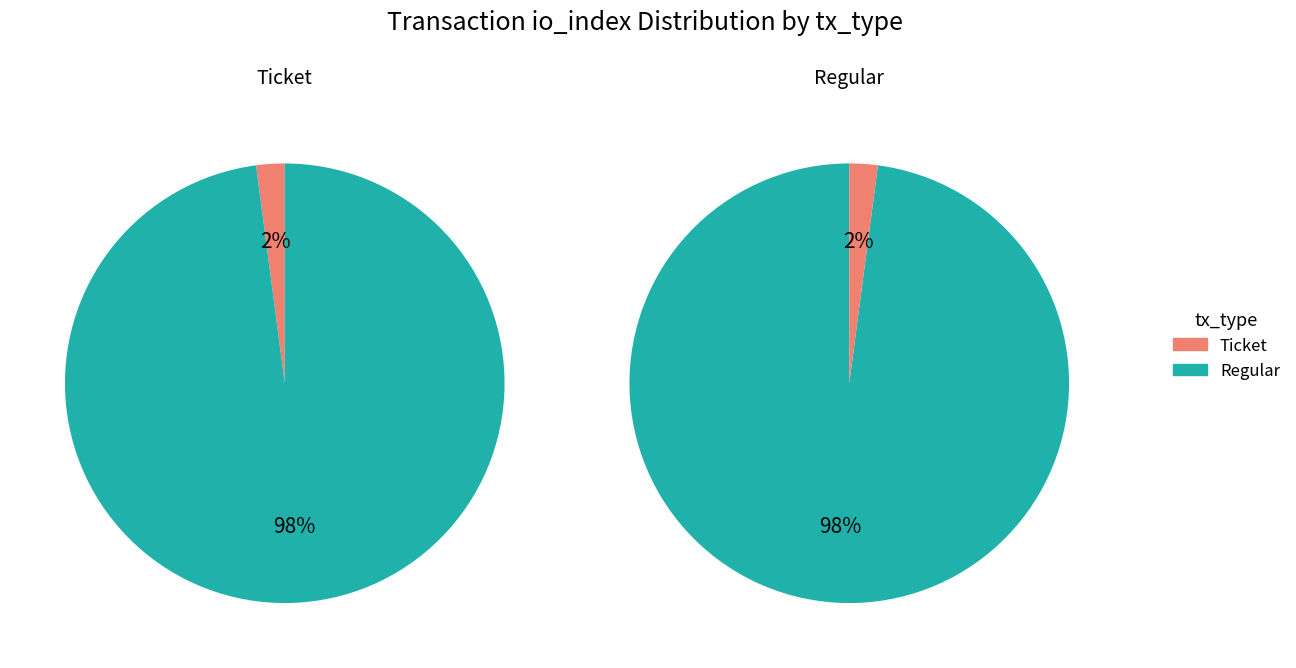

True or false: io_index accounts for 0% of the total.

True